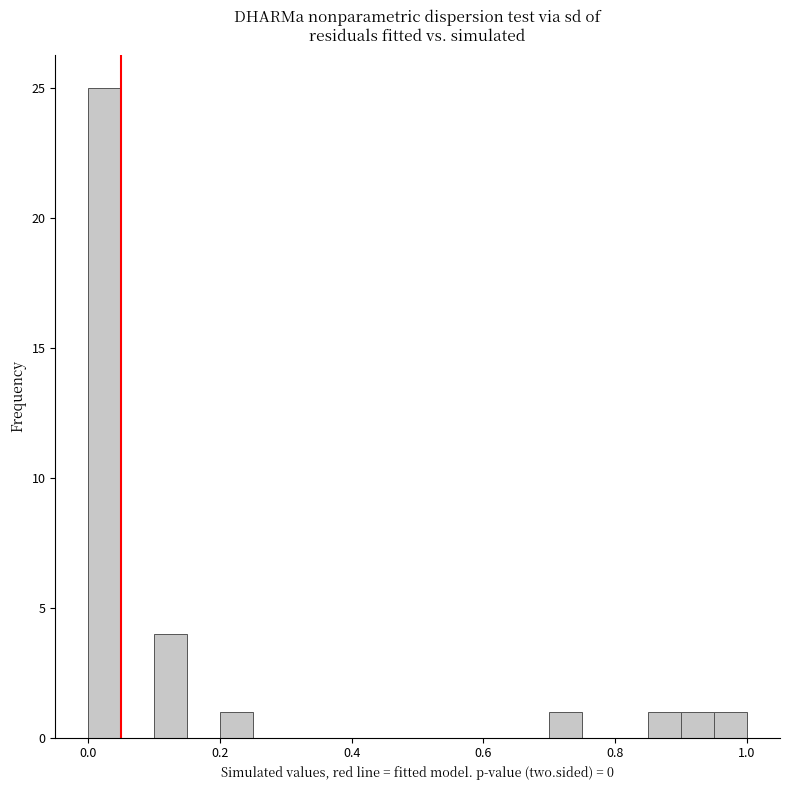

Read against the x-axis, roughly where is the centre of the tallest bar?

0.02